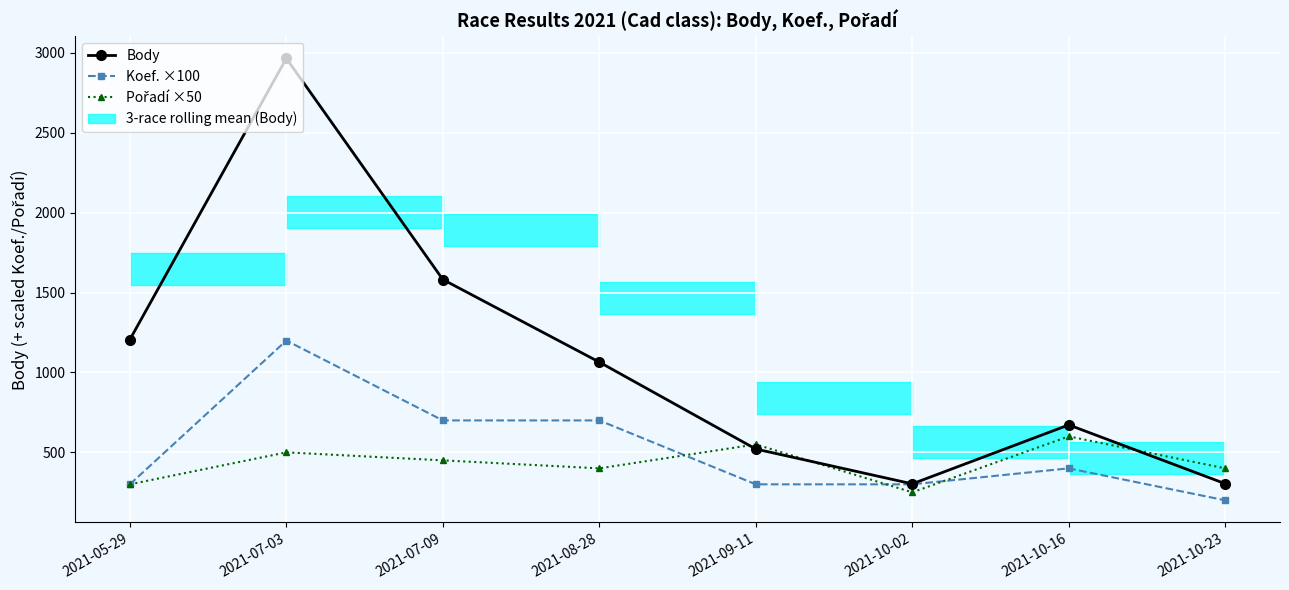

True or false: Pořadí ×50 has a value of 397 at 2021-10-02.

False